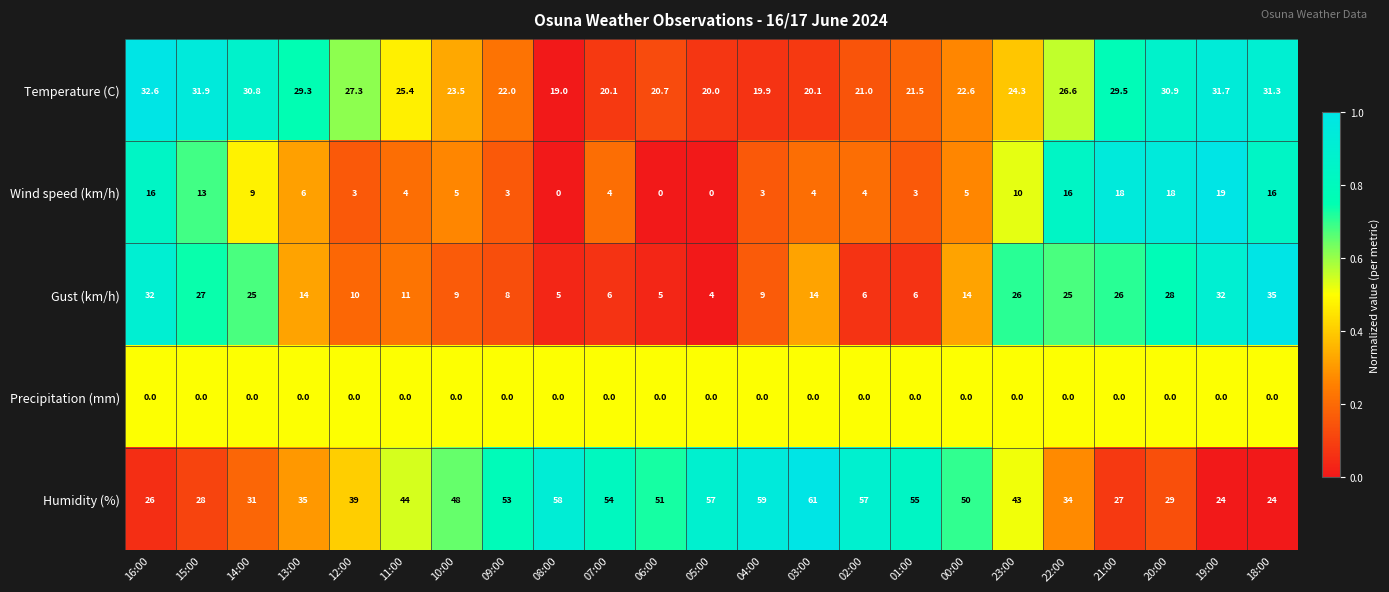

How many data points in Temperature (C) are less than 24?

11